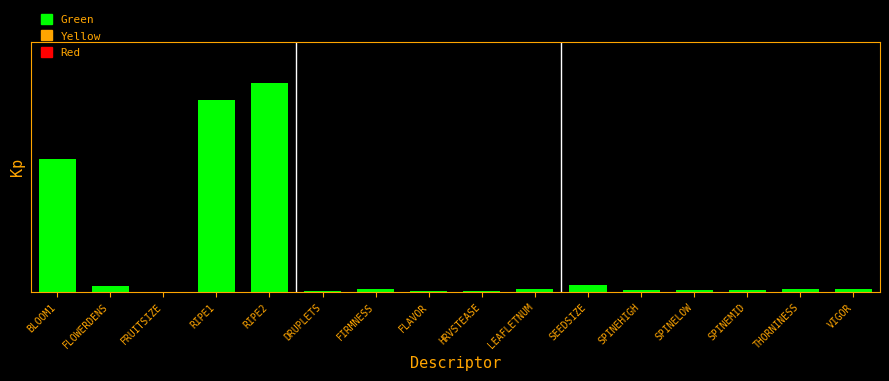

Are the bars horizontal?

No